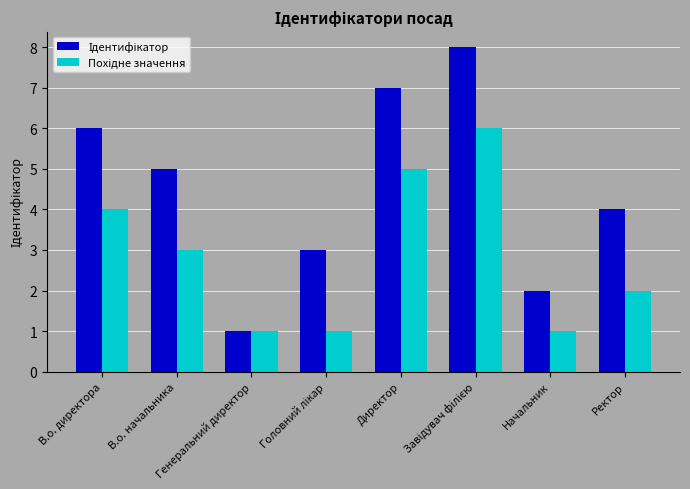

What is the greatest value displayed?

8